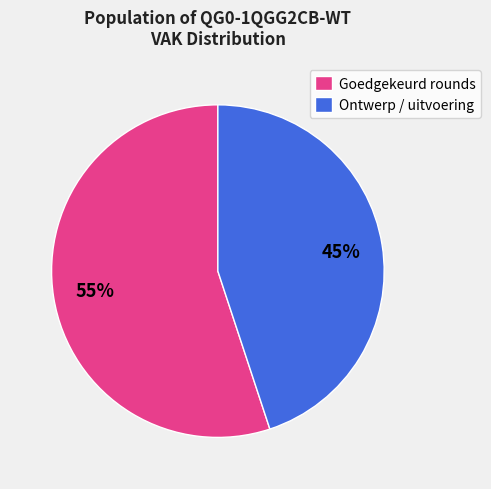

Is the sum of Ontwerp / uitvoering and Goedgekeurd rounds greater than half?

Yes